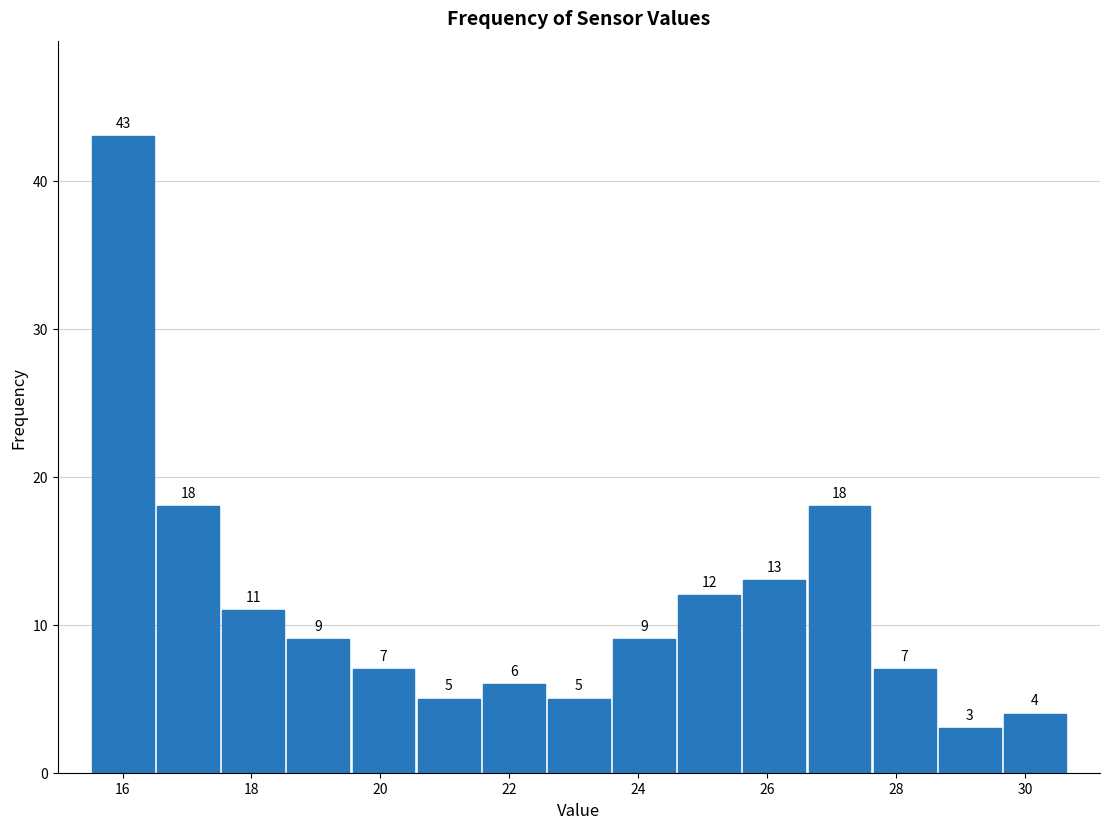

How tall is the bar that spans 19.6 to 20.6 on the x-axis? The bar edges are not printed on the chart, so give them approximately, as read against the axis.

7